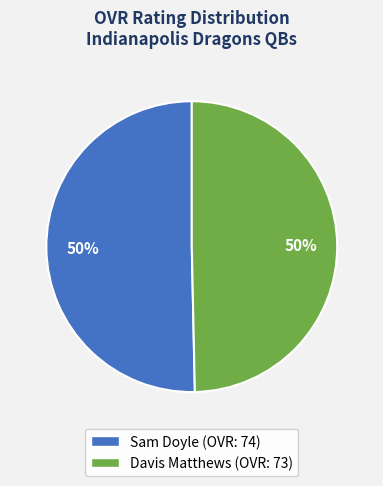

To the nearest percent, what is the average slice percentage?

50%